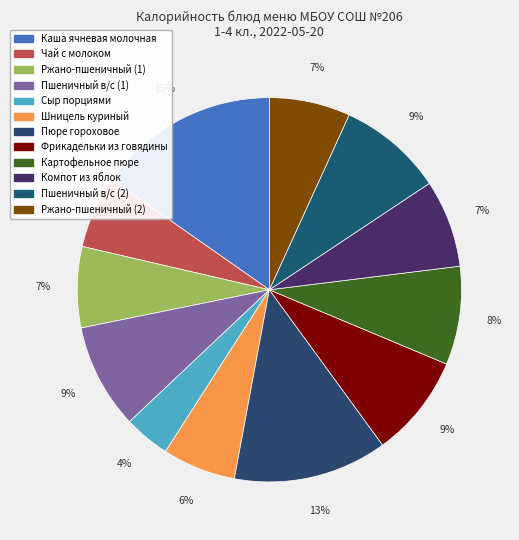

Does any single category account for the majority?

No